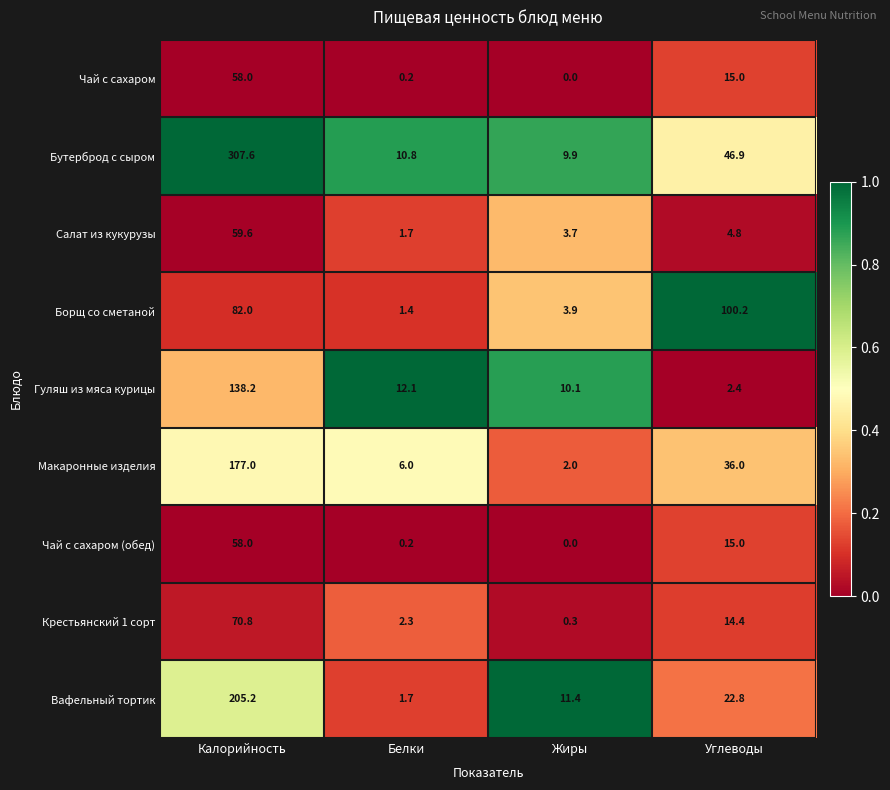

What is the total value across all series at Белки?

36.4